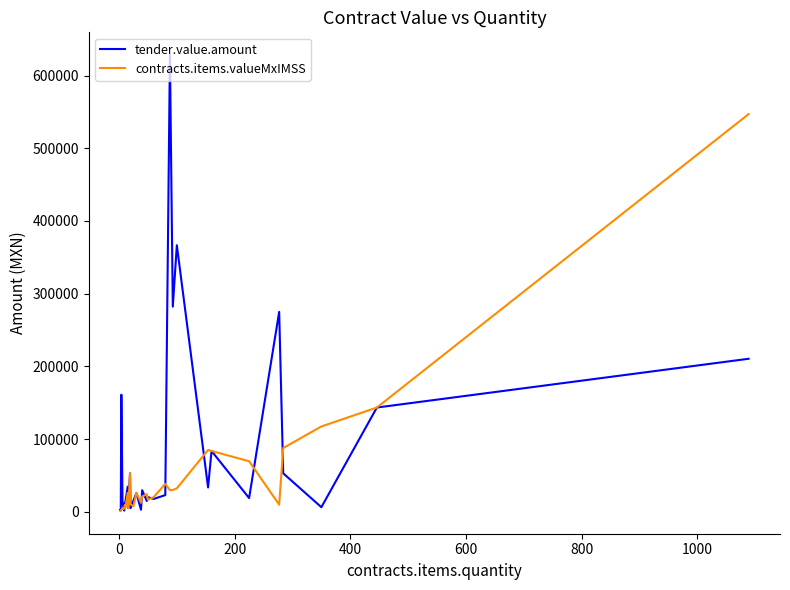

Which series has the largest range (max minus min)?

tender.value.amount